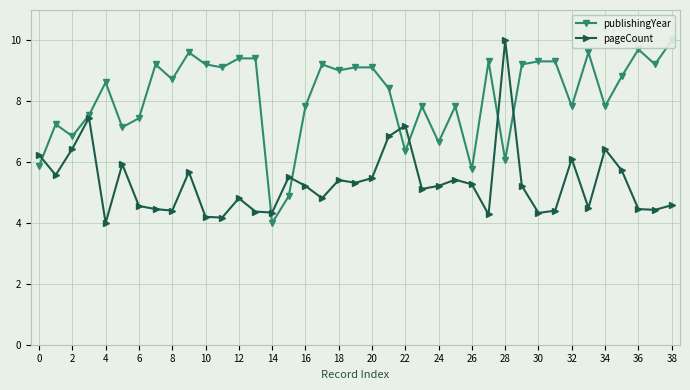

What is the lowest value of the pageCount series?

4.0